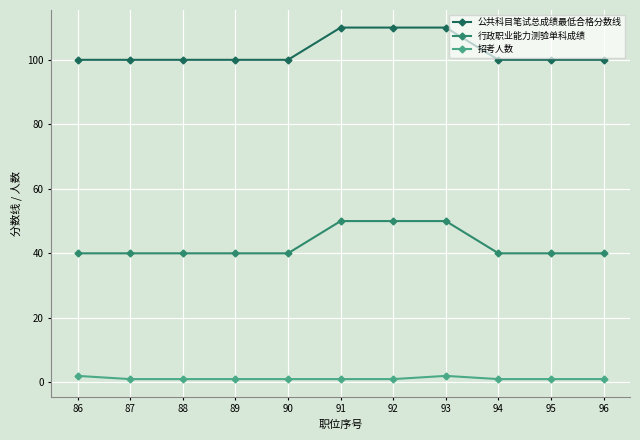

Reading left to right, transcribe all the data shown in this chart.

公共科目笔试总成绩最低合格分数线: 86=100	87=100	88=100	89=100	90=100	91=110	92=110	93=110	94=100	95=100	96=100
行政职业能力测验单科成绩: 86=40	87=40	88=40	89=40	90=40	91=50	92=50	93=50	94=40	95=40	96=40
招考人数: 86=2	87=1	88=1	89=1	90=1	91=1	92=1	93=2	94=1	95=1	96=1